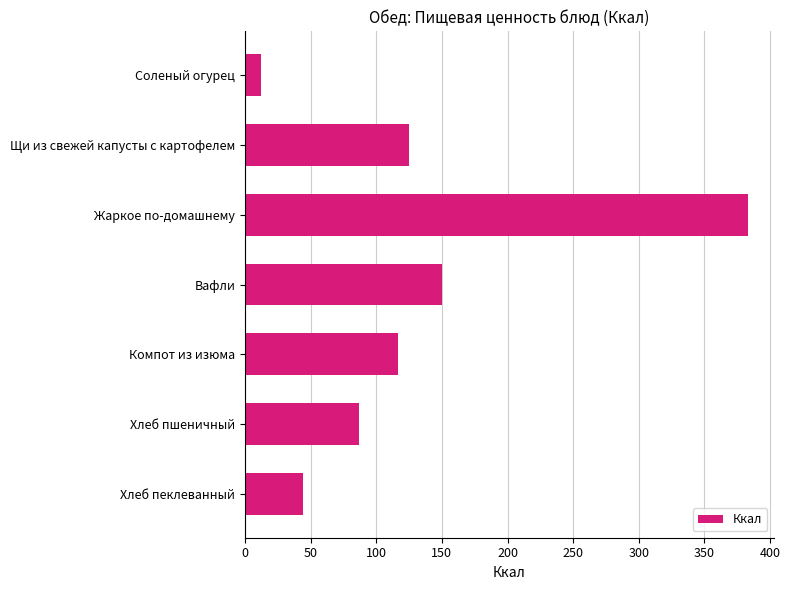

Reading bottom to top, list all the values displayed in this chart.

Хлеб пеклеванный=44.0	Хлеб пшеничный=87.0	Компот из изюма=116.9	Вафли=149.8	Жаркое по-домашнему=383.5	Щи из свежей капусты с картофелем=125.0	Соленый огурец=12.5